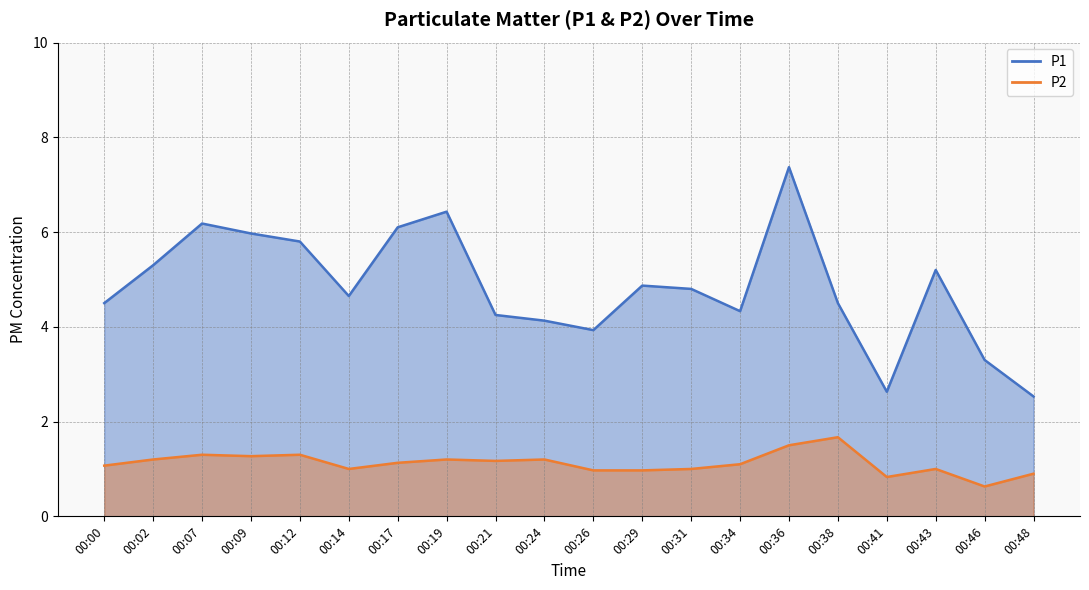

At which category does the chart reach its peak across all series?

00:36